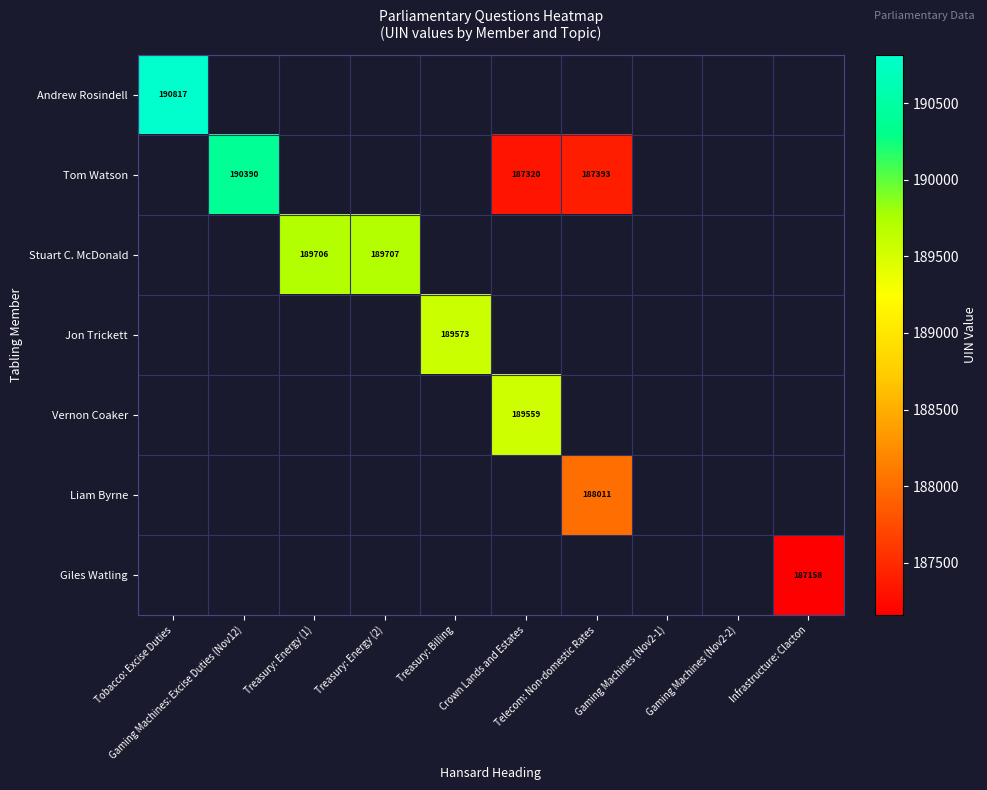

Is the value of Vernon Coaker at Gaming Machines (Nov2-2) greater than the value of Giles Watling at Infrastructure: Clacton?

No